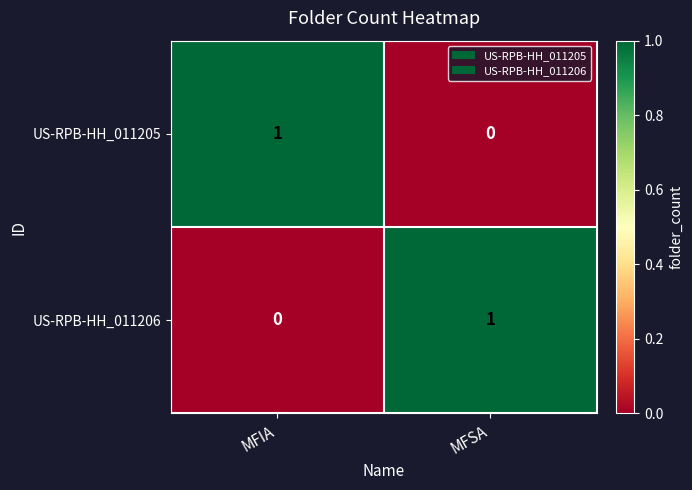

Is it true that US-RPB-HH_011205 equals 2 at MFIA?

False